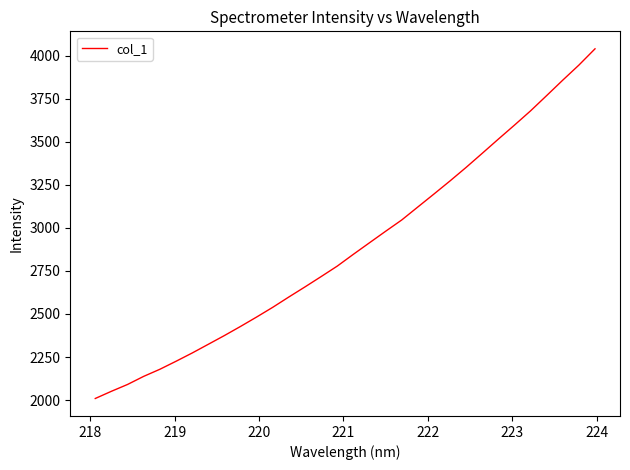

What is the difference between the maximum and minimum values?

2031.1